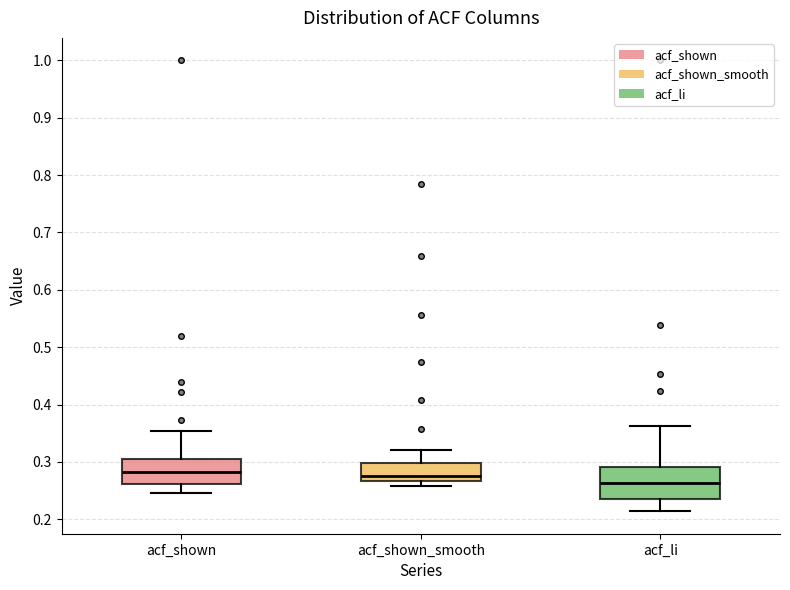

Which box's median line is the lowest?

acf_li